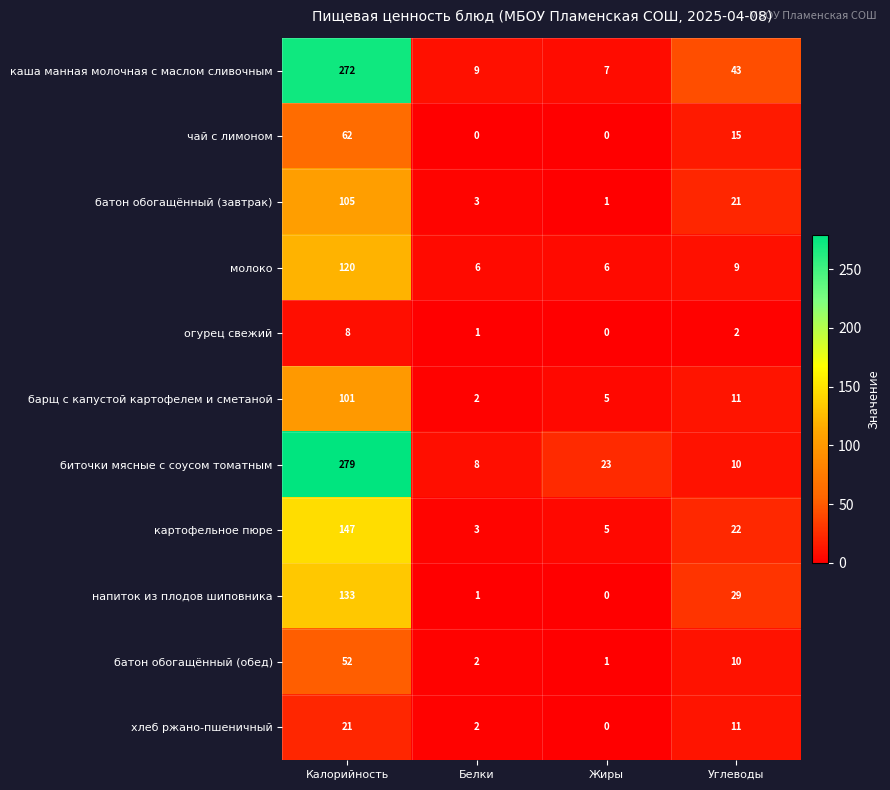

What is the highest value of the каша манная молочная с маслом сливочным series?

272